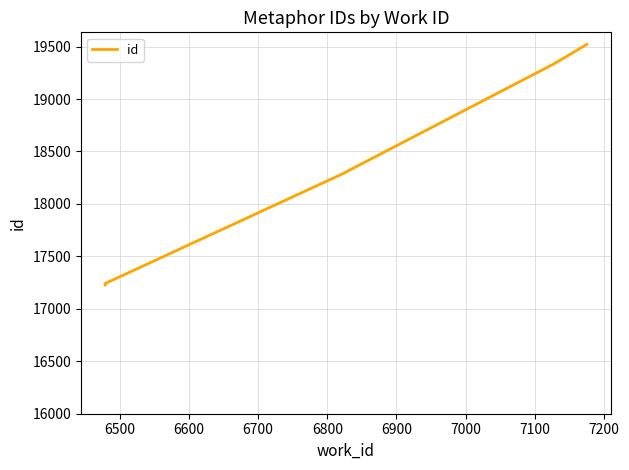

How many lines are shown in the chart?

1